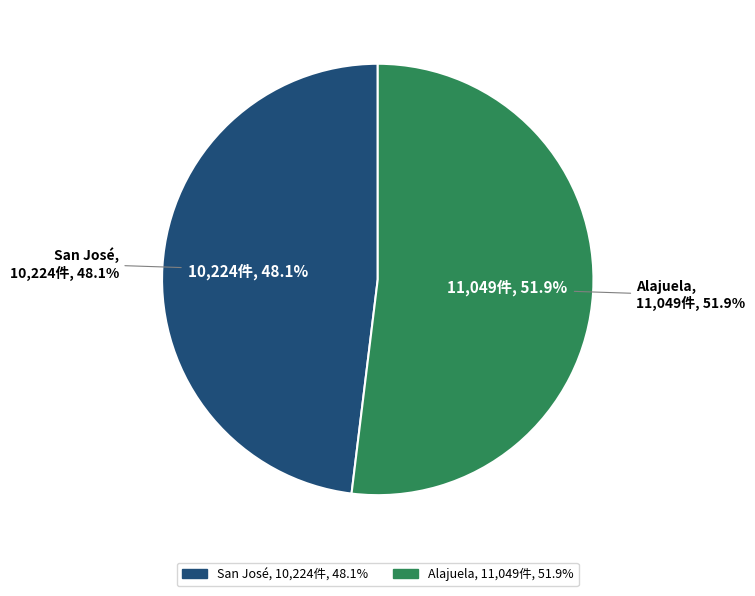

Is it true that San José is 35% of the pie?

False